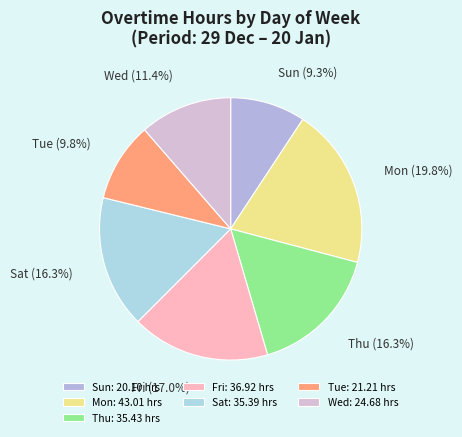

How many slices are in this pie chart?

7